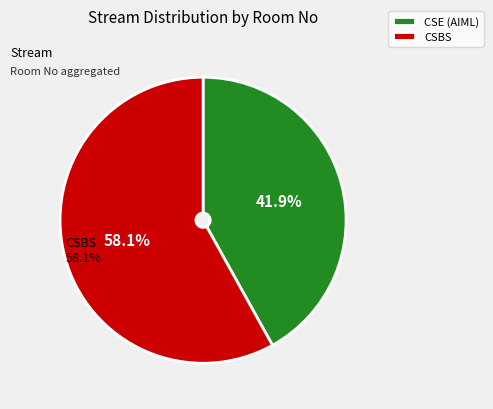

What is the total percentage of CSBS and CSE (AIML)?

100.0%